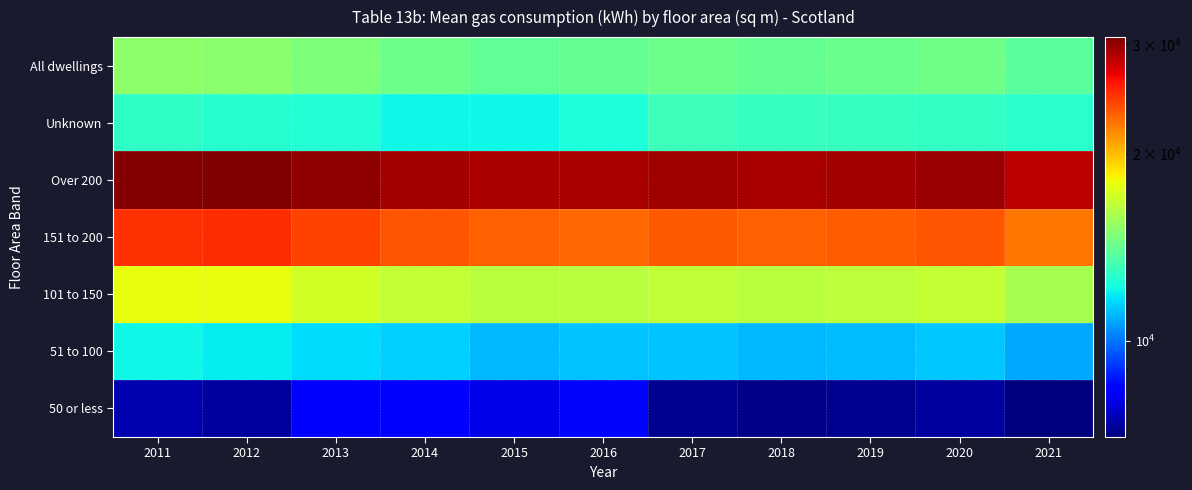

List the series in order of their peak value, highest first.

Over 200, 151 to 200, 101 to 150, All dwellings, Unknown, 51 to 100, 50 or less